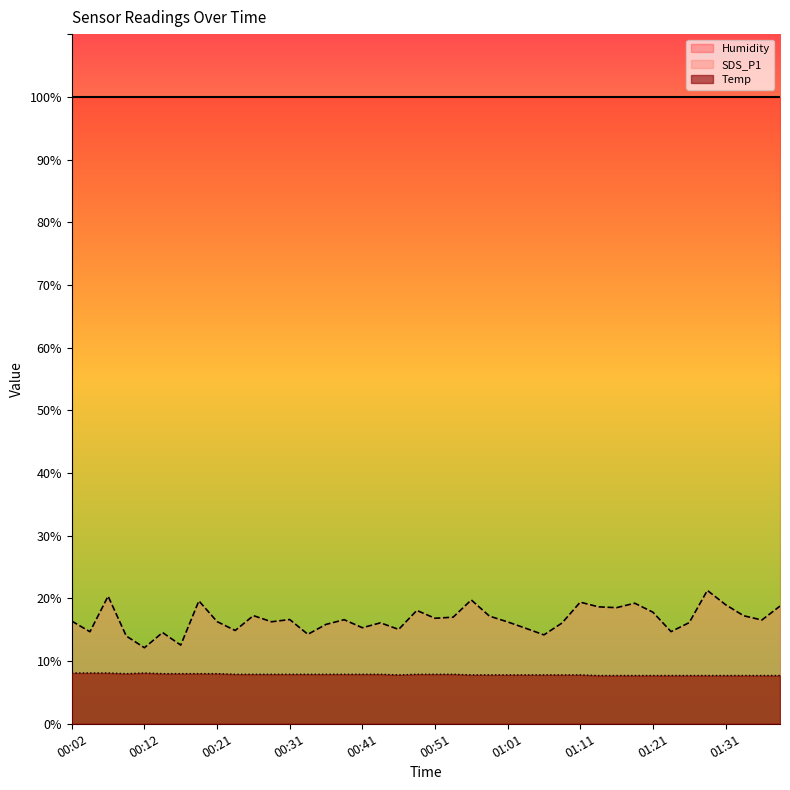

Reading left to right, list all the values displayed in this chart.

SDS_P1: 16.4	14.7	20.4	14.0	12.1	14.6	12.6	19.6	16.3	14.9	17.2	16.3	16.6	14.3	15.8	16.6	15.3	16.1	15.1	18.1	16.8	17.0	19.8	17.2	16.2	15.2	14.2	16.1	19.4	18.6	18.5	19.2	17.8	14.7	16.1	21.3	19.0	17.2	16.6	18.8
Temp: 8.1	8.1	8.1	8.0	8.1	8.0	8.0	8.0	8.0	7.9	7.9	7.9	7.9	7.9	7.9	7.9	7.9	7.9	7.8	7.9	7.9	7.9	7.8	7.8	7.8	7.8	7.8	7.8	7.8	7.7	7.7	7.7	7.7	7.7	7.7	7.7	7.7	7.7	7.7	7.7